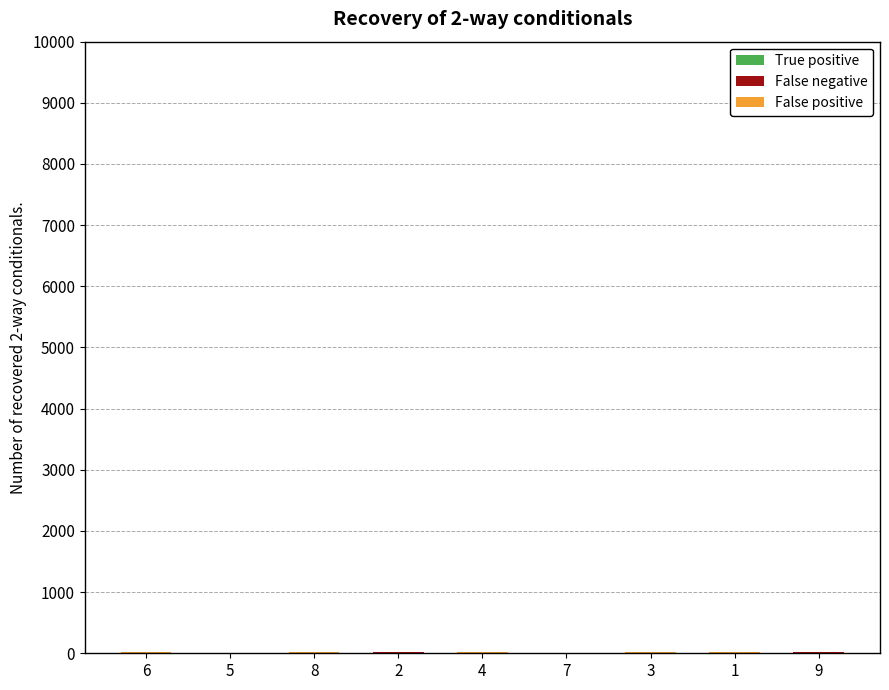

Between 8 and 2, which series saw the biggest shift?

False negative